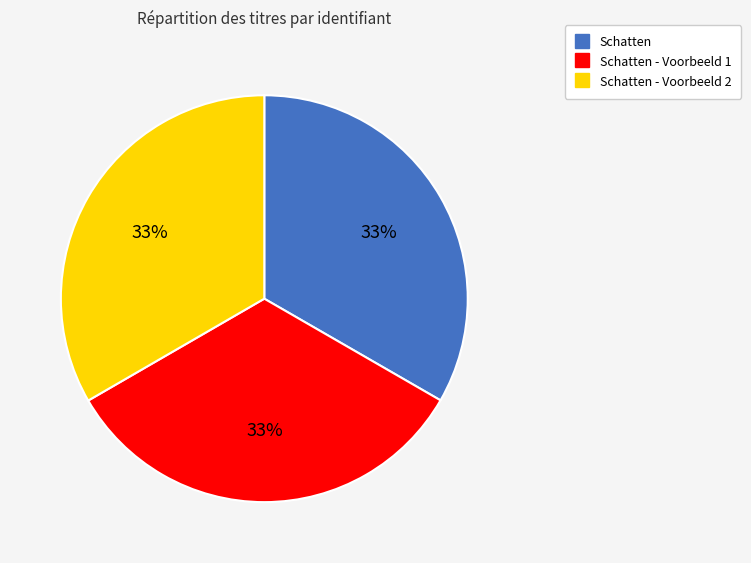

Count the number of slices in the pie.

3